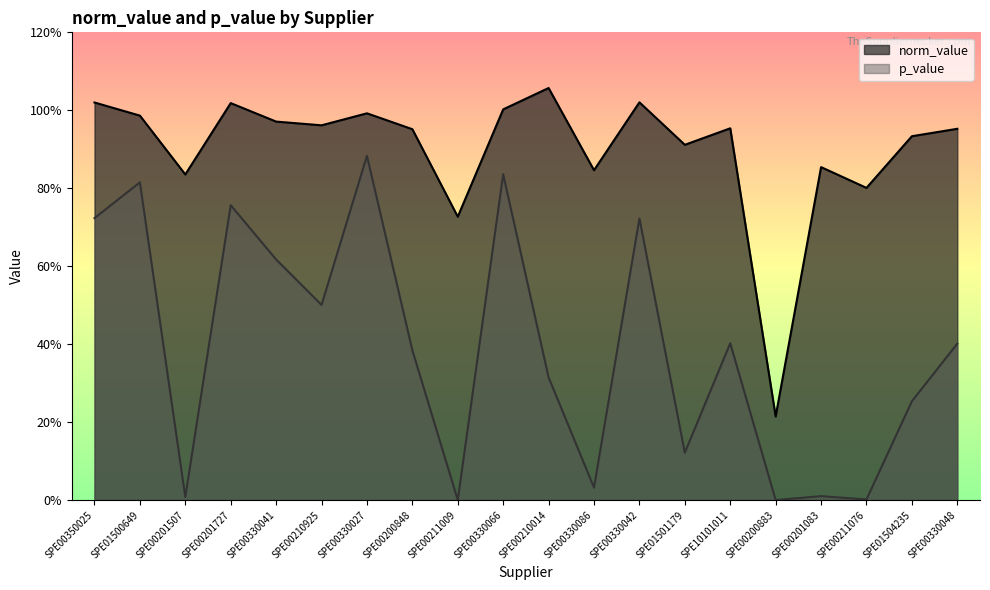

What position from the right is SPE01504235?

2